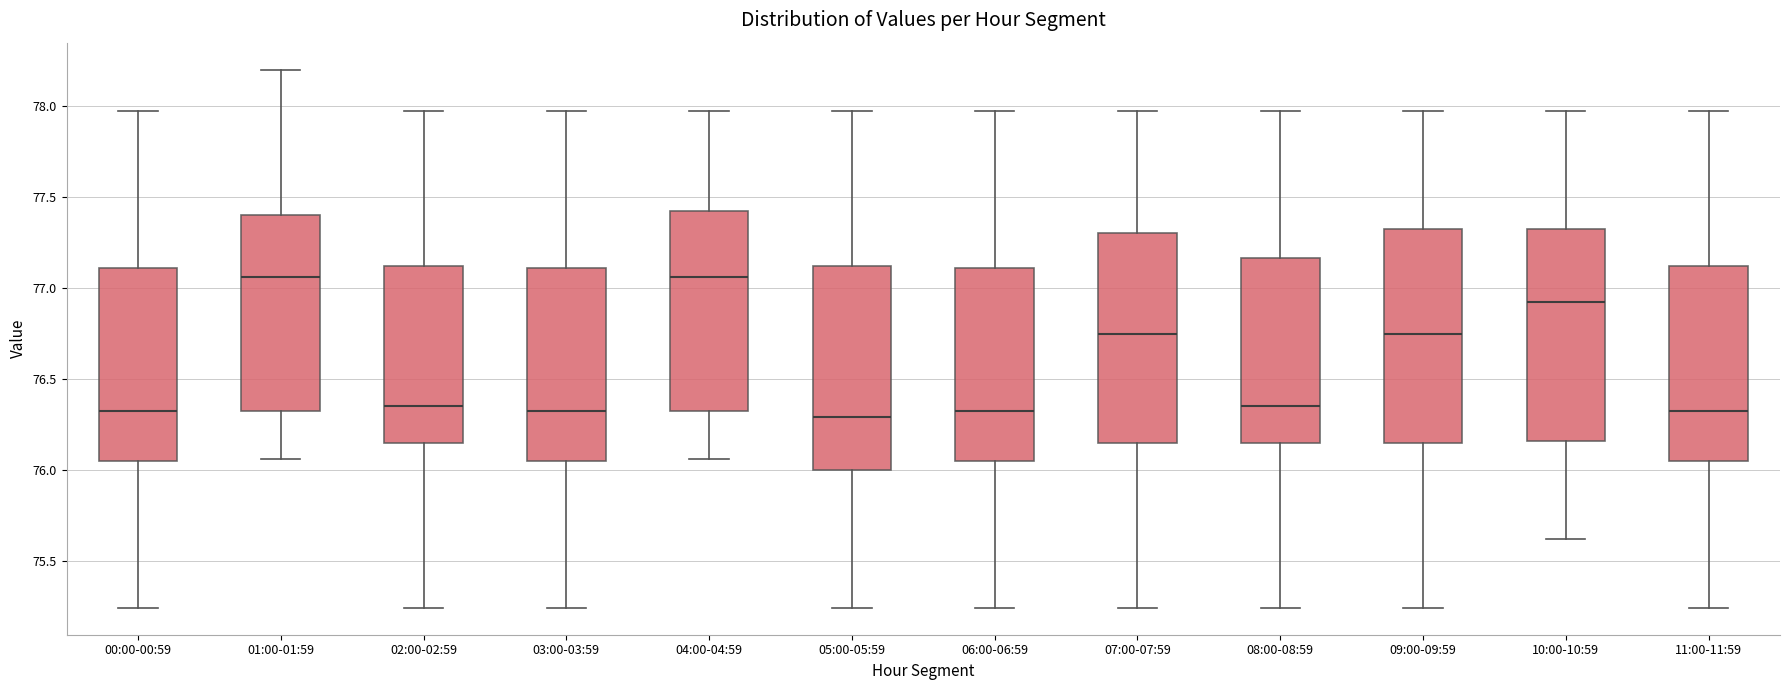

Where is the lower edge of the box for 02:00-02:59 on the y-axis? The values are not printed on the chart, so give them approximately, as read against the axis.

76.15